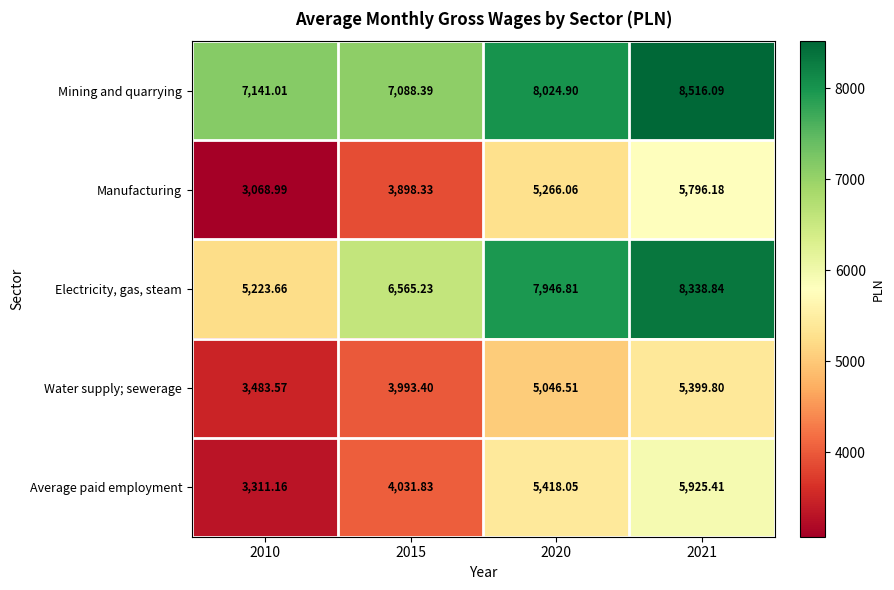

Is the value of Manufacturing at 2021 greater than the value of Electricity, gas, steam at 2020?

No